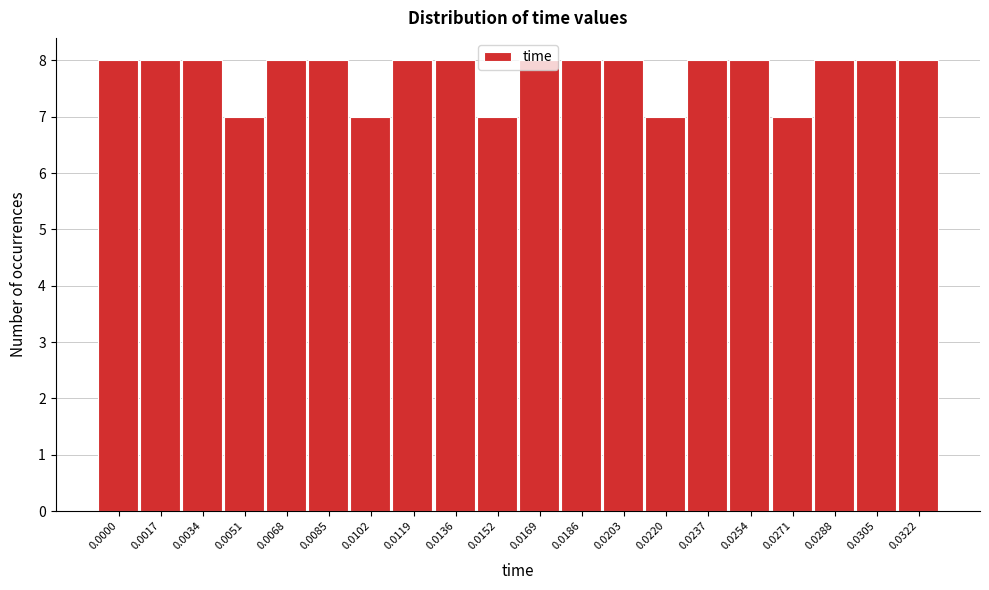

What is the smallest value displayed?

7